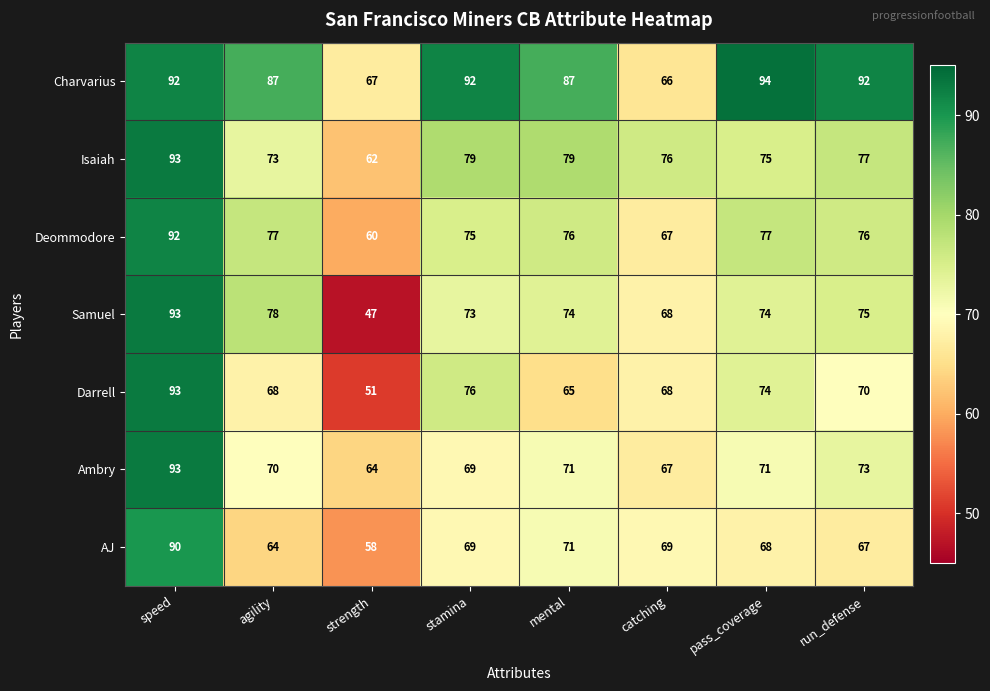

What is the approximate value of Deommodore at strength?

60